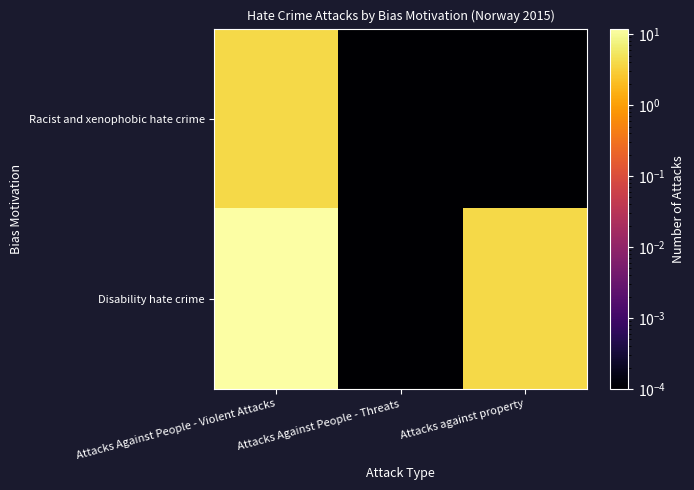

Reading right to left, list all the values displayed in this chart.

Racist and xenophobic hate crime: Attacks against property=0.0	Attacks Against People - Threats=0.0	Attacks Against People - Violent Attacks=4.0
Disability hate crime: Attacks against property=4.0	Attacks Against People - Threats=0.0	Attacks Against People - Violent Attacks=12.0